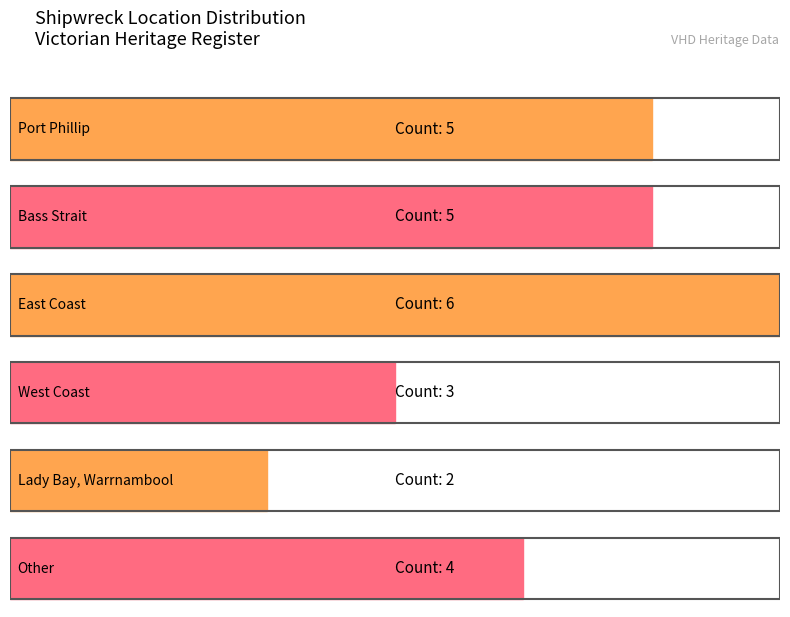

Approximately how many times larger is the value at Port Phillip compared to West Coast?

1.7